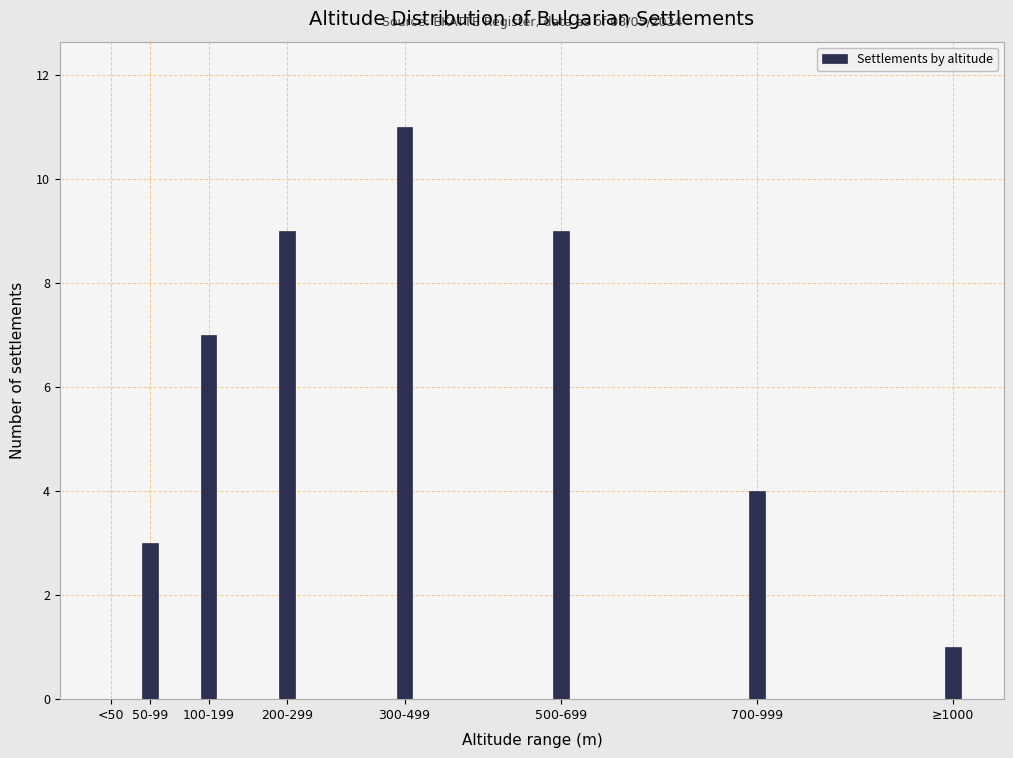

Reading left to right, transcribe all the data shown in this chart.

<50=0	50-99=3	100-199=7	200-299=9	300-499=11	500-699=9	700-999=4	≥1000=1